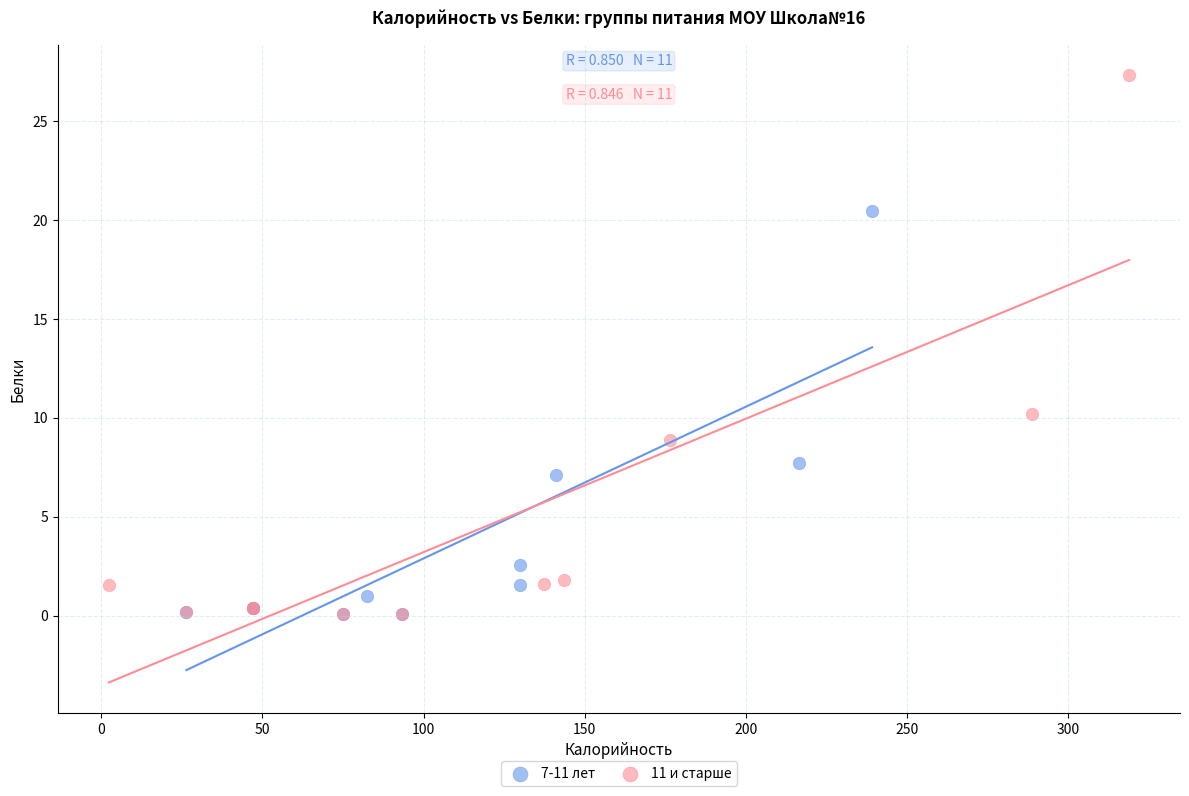

Which series has the largest Y range (max minus min)?

11 и старше